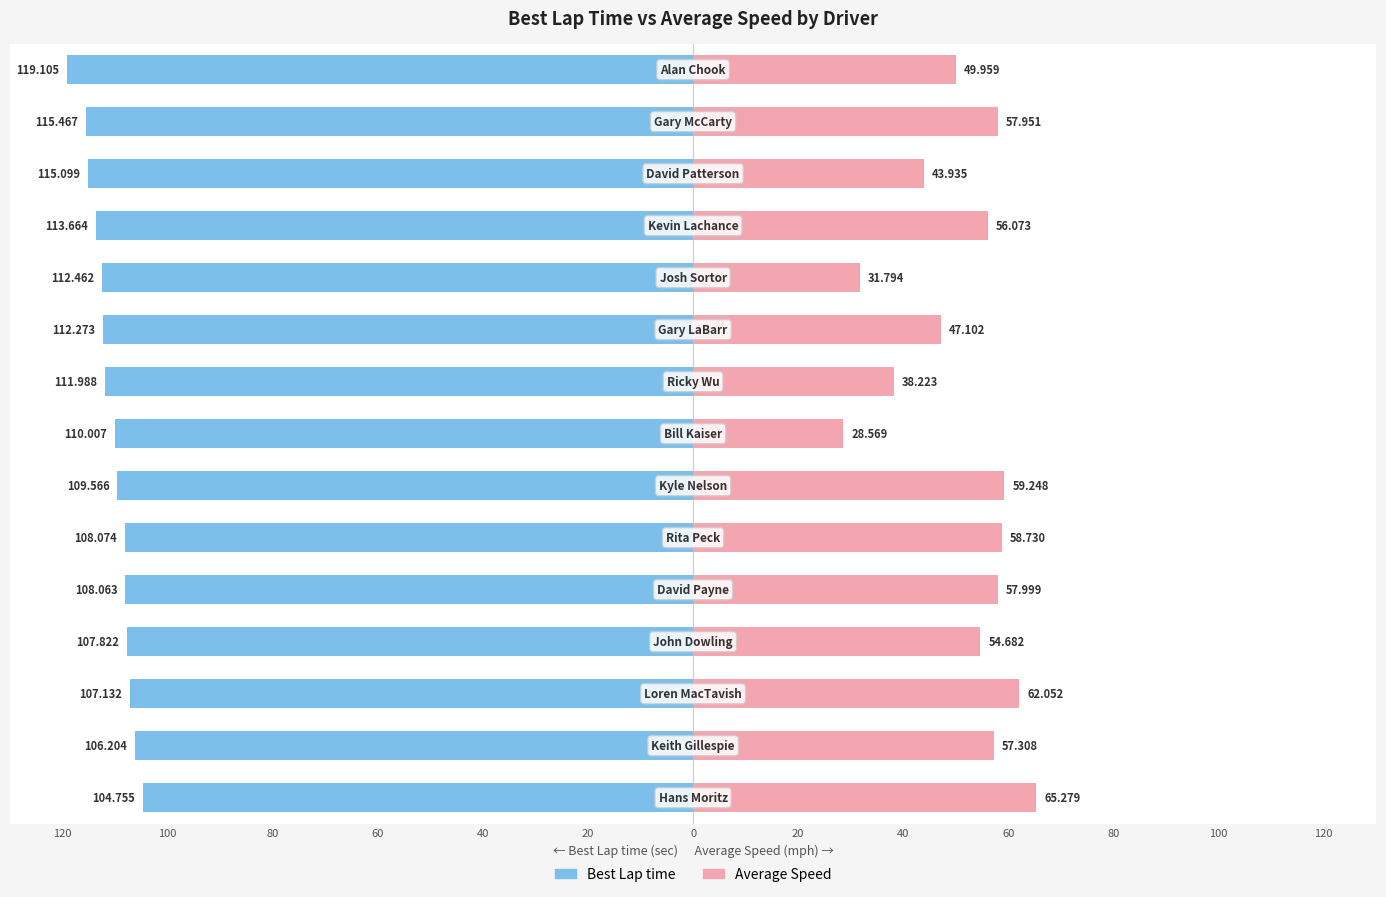

The value of Average Speed at 40 is 58.0. True or false?

True